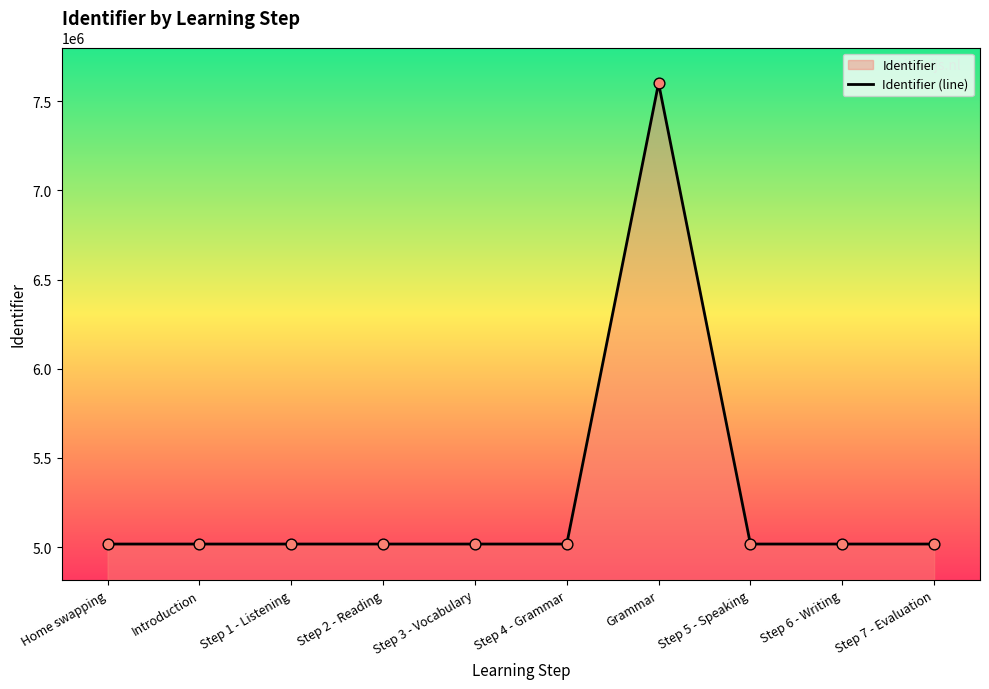

What is the change in value from Introduction to Grammar?

+2584104